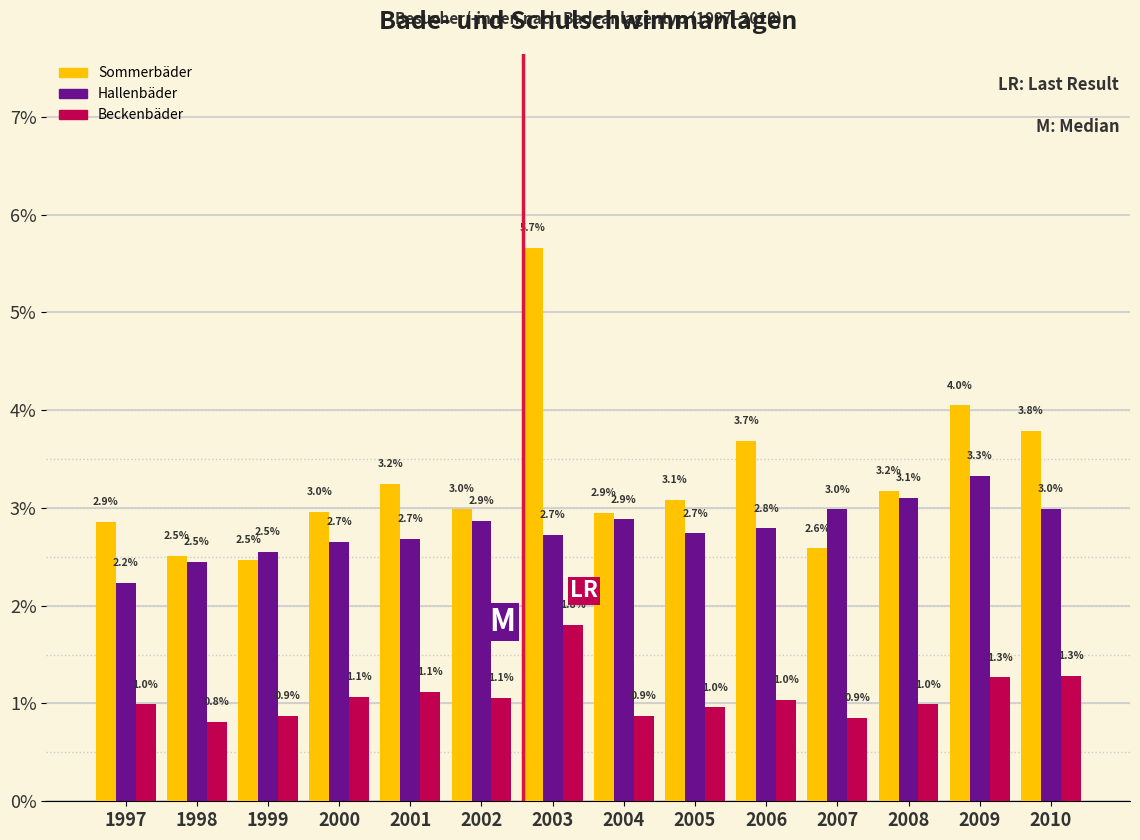

Reading left to right, transcribe all the data shown in this chart.

Sommerbäder: 1997=2.9	1998=2.5	1999=2.5	2000=3.0	2001=3.2	2002=3.0	2003=5.7	2004=2.9	2005=3.1	2006=3.7	2007=2.6	2008=3.2	2009=4.0	2010=3.8
Hallenbäder: 1997=2.2	1998=2.5	1999=2.5	2000=2.7	2001=2.7	2002=2.9	2003=2.7	2004=2.9	2005=2.7	2006=2.8	2007=3.0	2008=3.1	2009=3.3	2010=3.0
Beckenbäder: 1997=1.0	1998=0.8	1999=0.9	2000=1.1	2001=1.1	2002=1.1	2003=1.8	2004=0.9	2005=1.0	2006=1.0	2007=0.9	2008=1.0	2009=1.3	2010=1.3